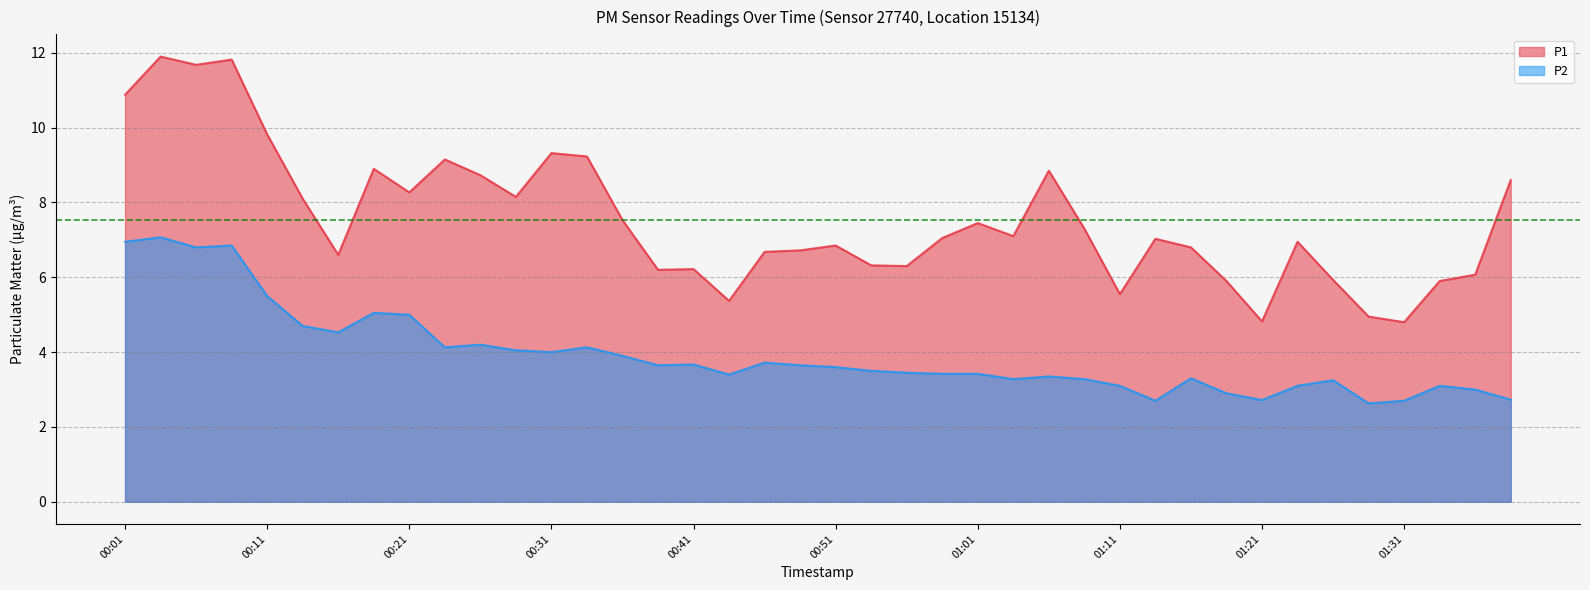

Between 01:13 and 01:16, which series saw the biggest shift?

P2